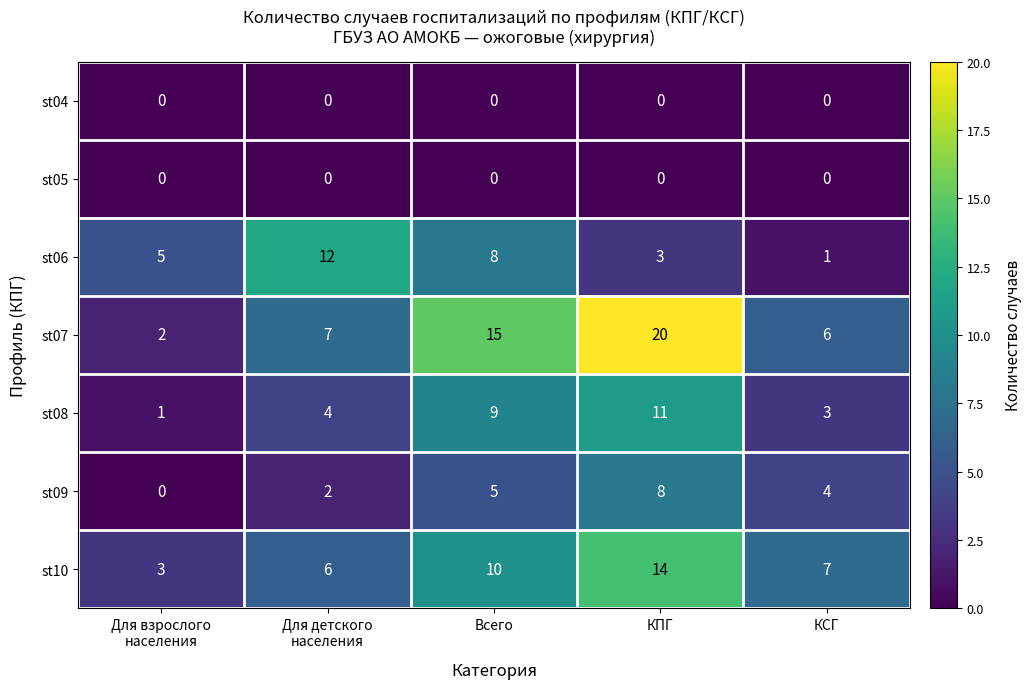

What is the spread (max minus min) of values at КПГ?

20